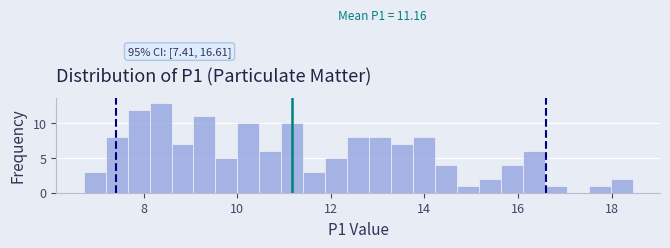

Read against the x-axis, roughly where is the centre of the tallest bar?

8.4